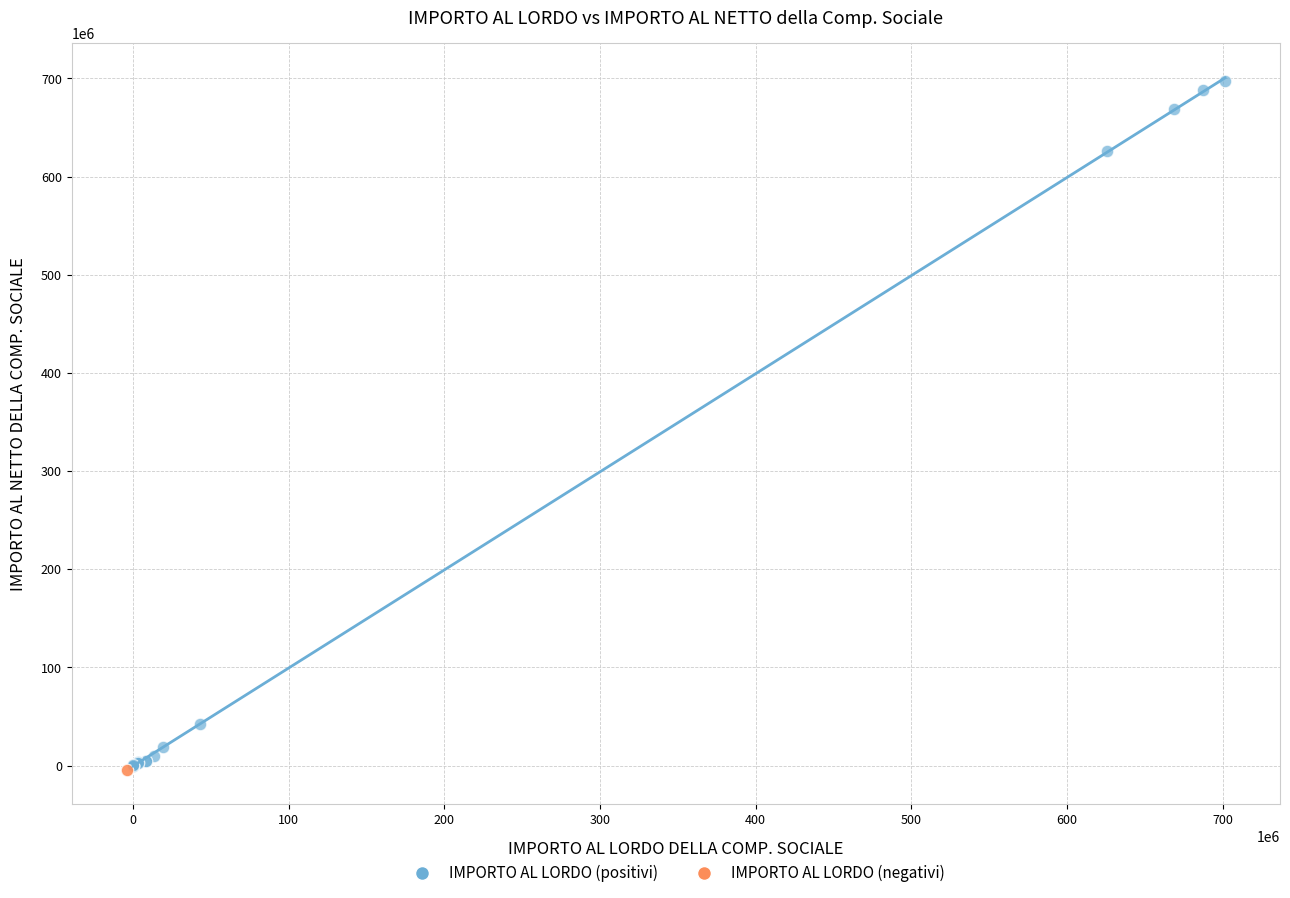

What are all the series names shown in the legend?

IMPORTO AL LORDO (positivi), IMPORTO AL LORDO (negativi)